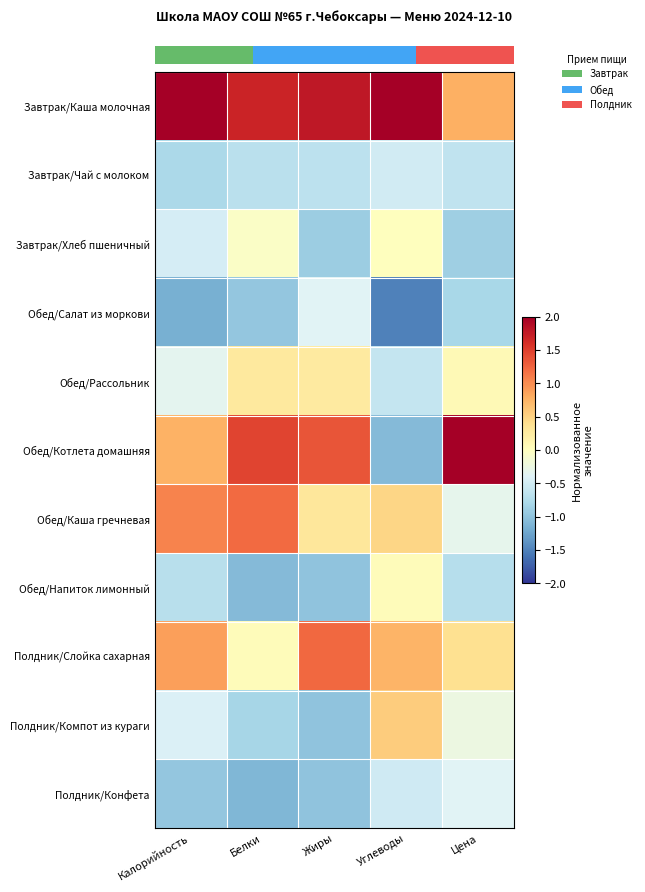

How many data points does each series have?

5